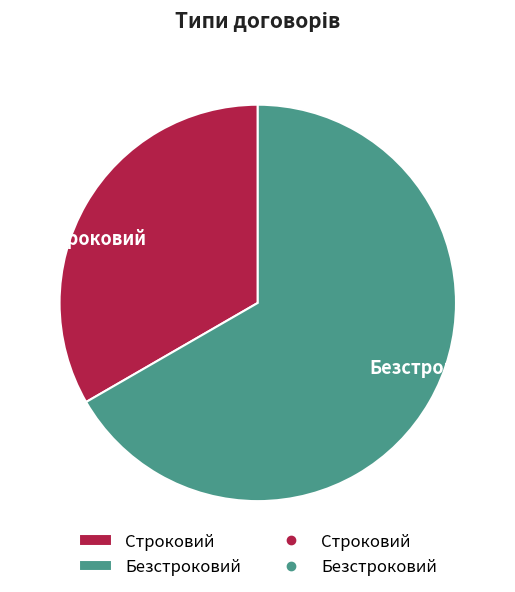

Is there any slice that represents more than half of the pie?

Yes